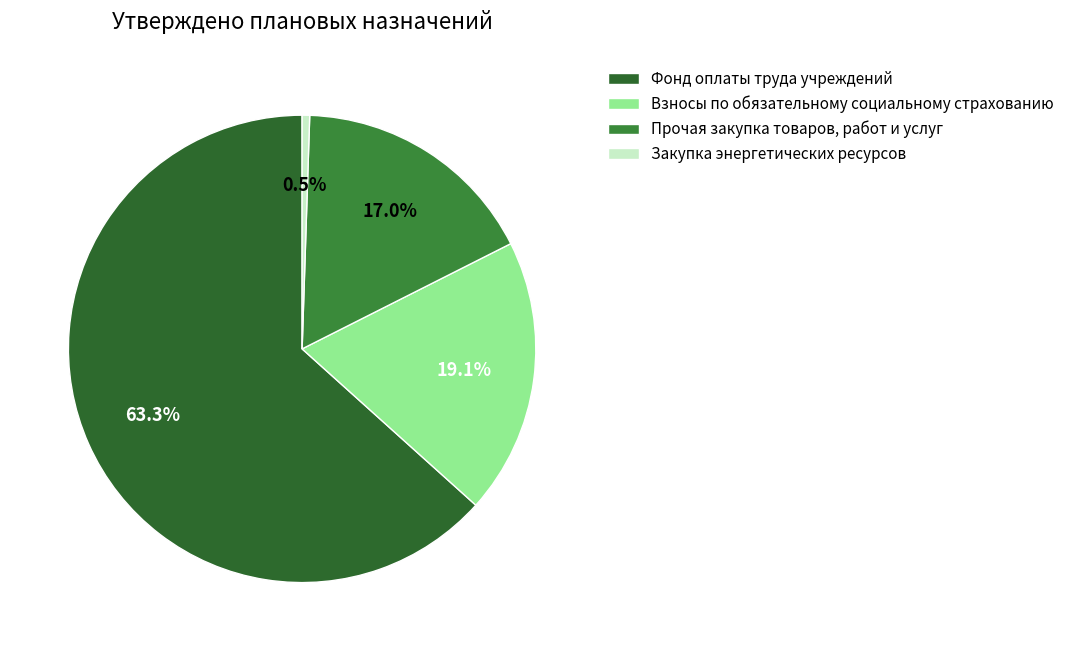

What is the smallest slice in the pie chart?

Закупка энергетических ресурсов